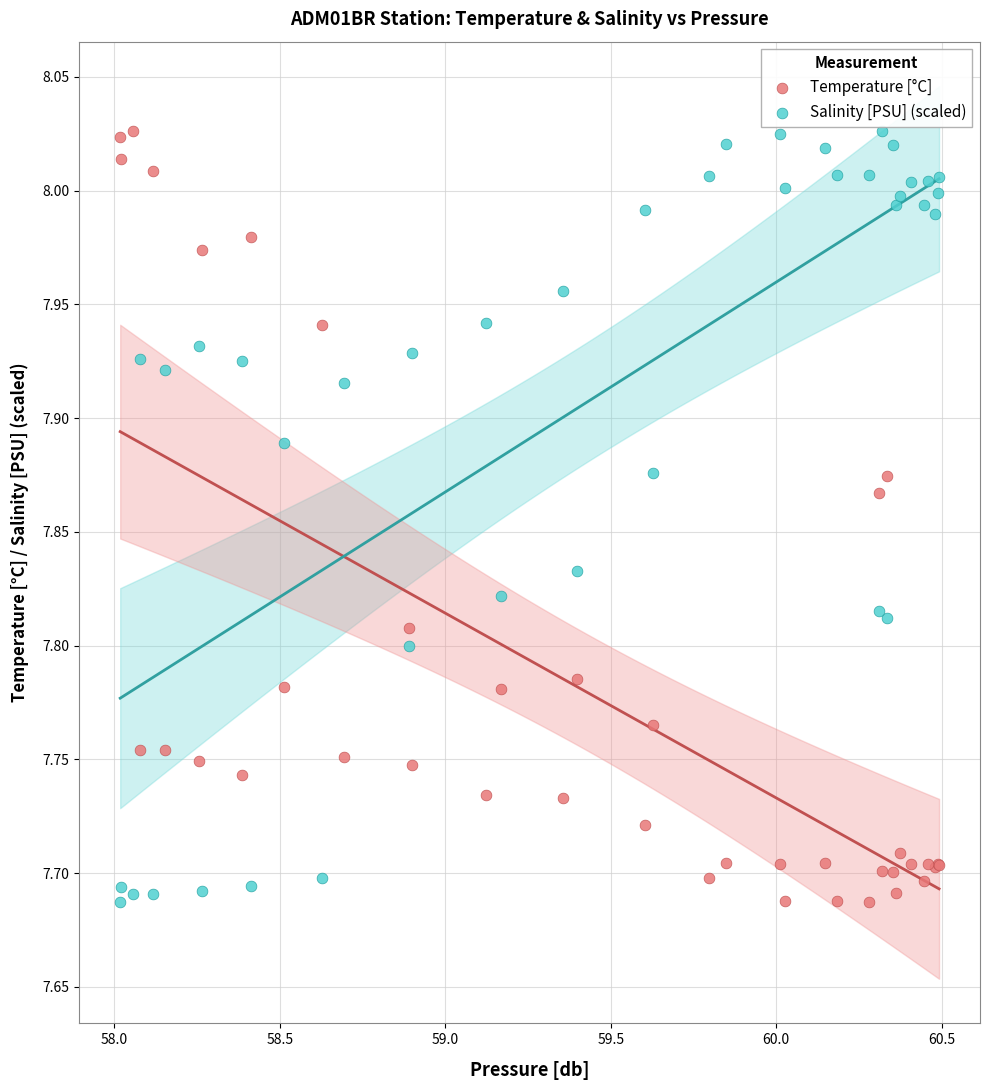

What is the X range (max minus min) for the scatter plot?

2.5